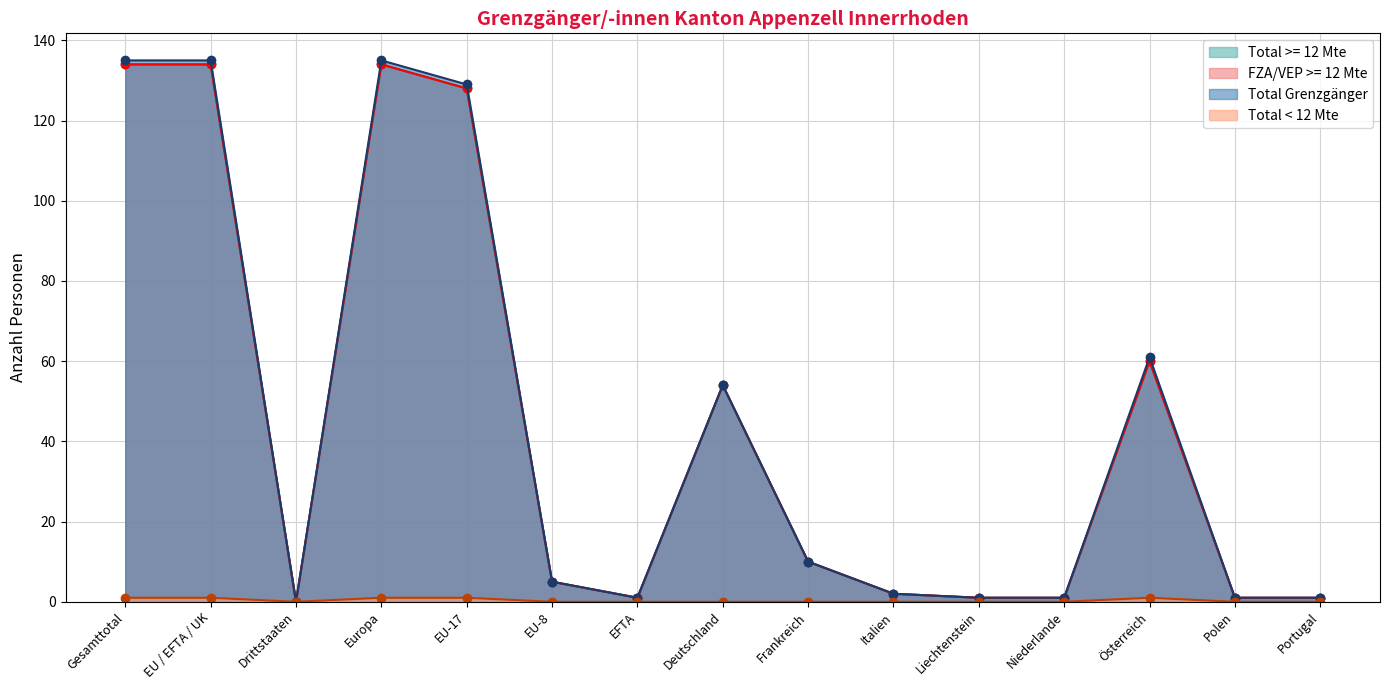

What is the label of the 12th point from the right?

Europa